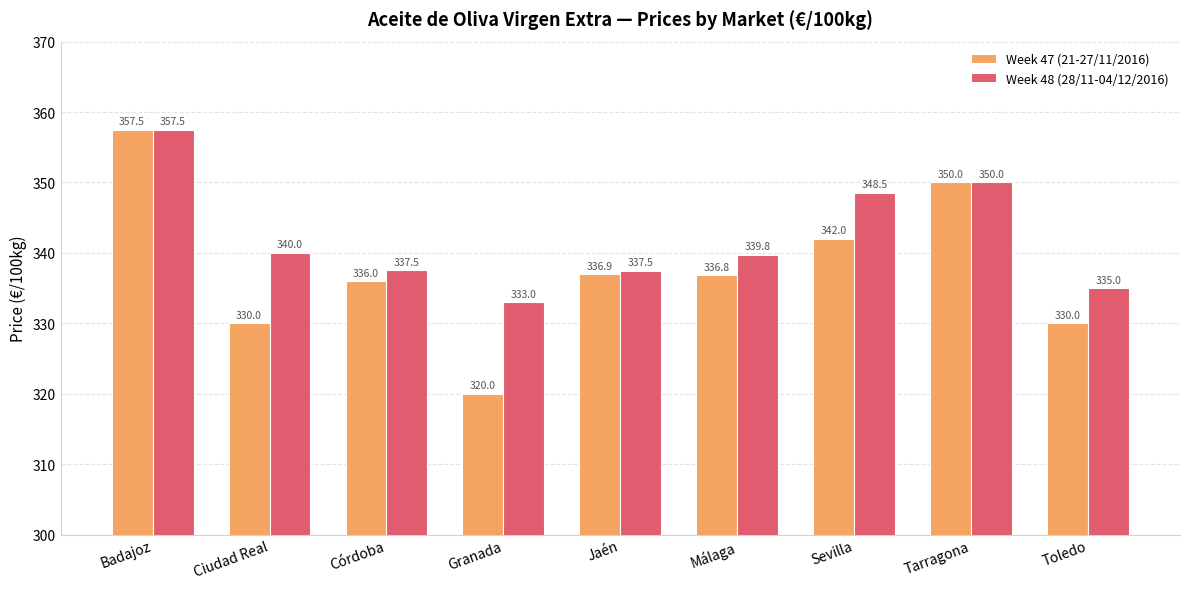

Rank the series by their average value, from highest to lowest.

Week 48 (28/11-04/12/2016), Week 47 (21-27/11/2016)